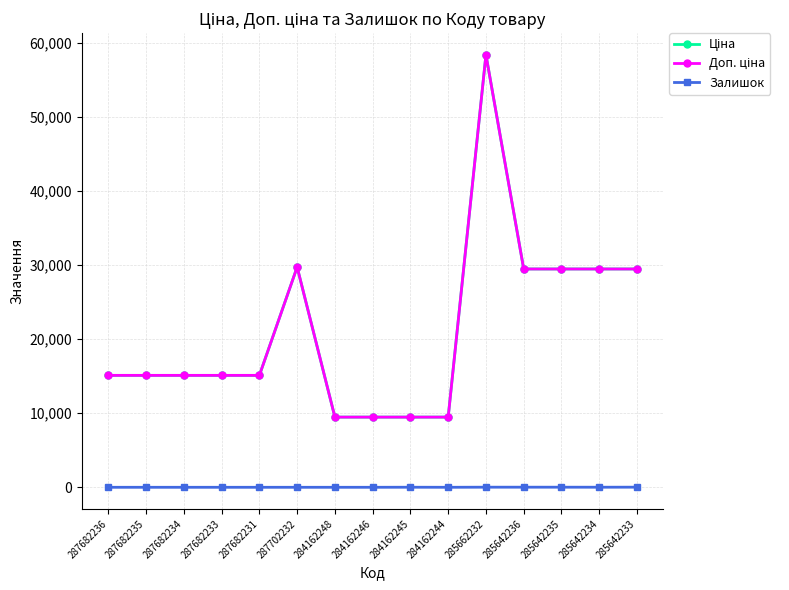

At how many categories does at least one series exceed 25556?

6